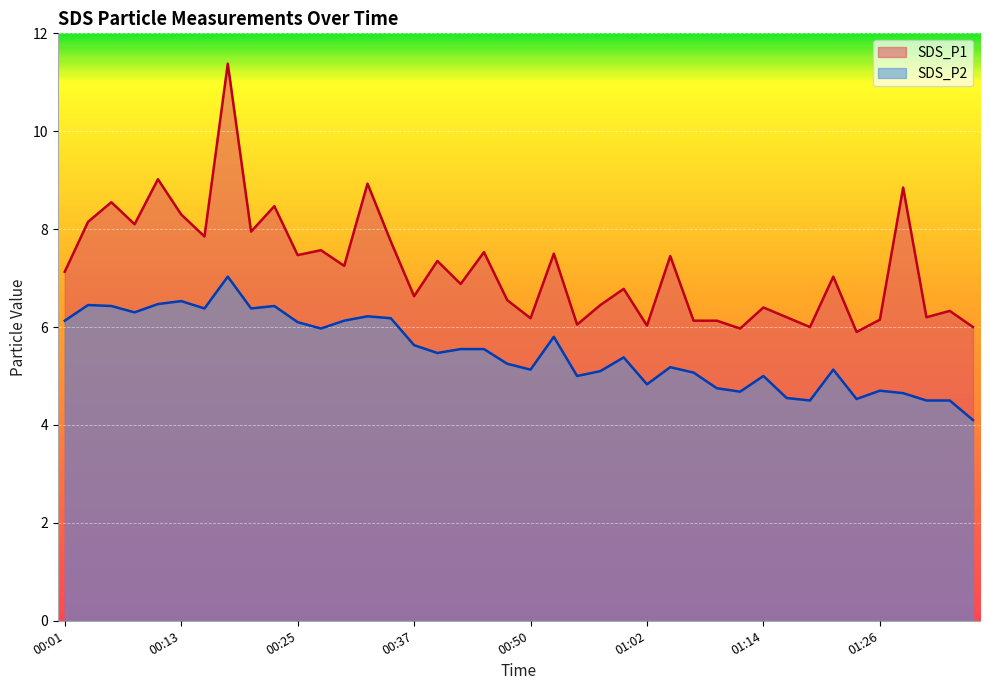

How many lines are shown in the chart?

2